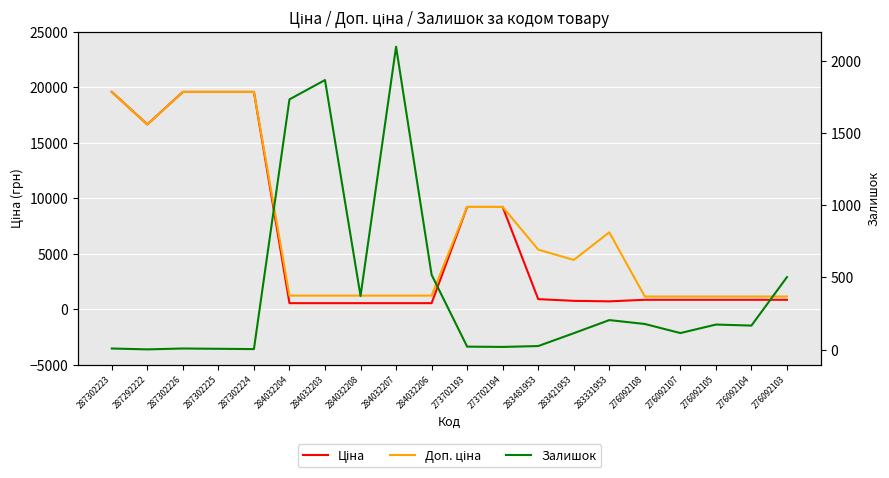

What is the value of the Ціна point at the 14th from the left?

737.2